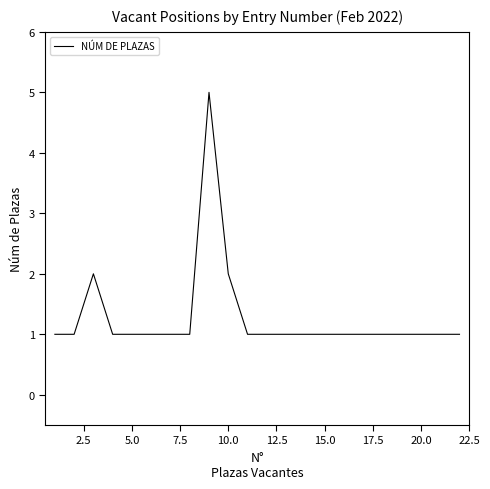

What is the greatest value displayed?

5